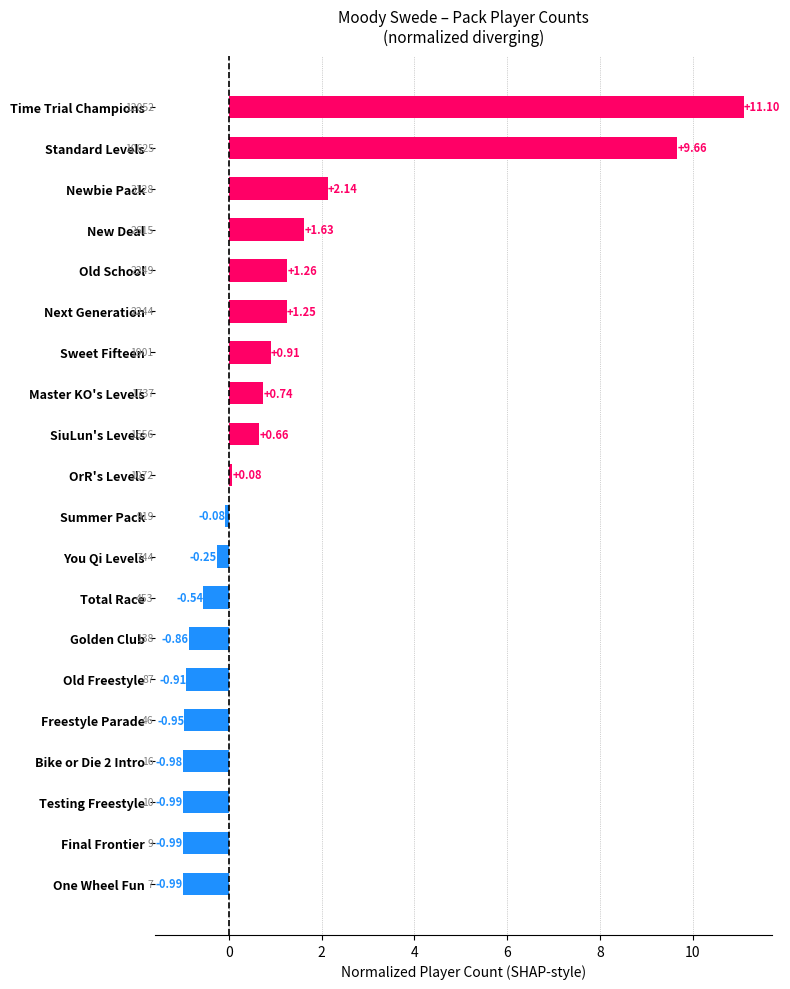

What is the average value?

1.1